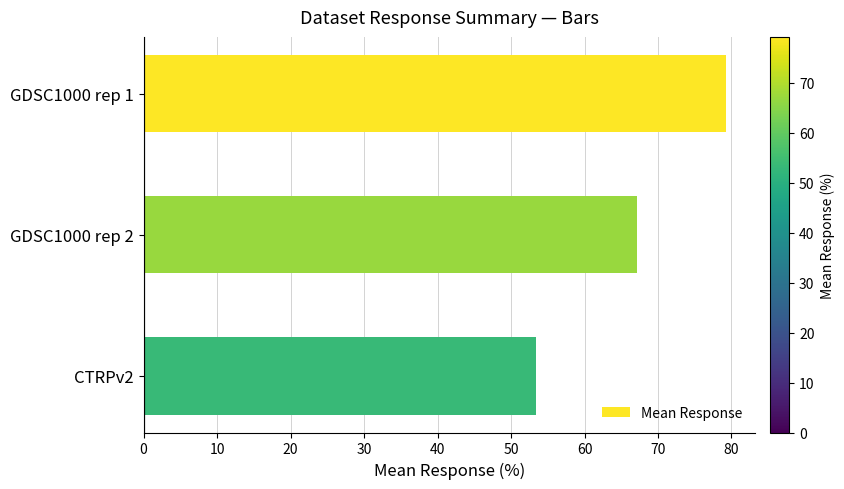

Are the bars grouped side by side (vs. stacked)?

No